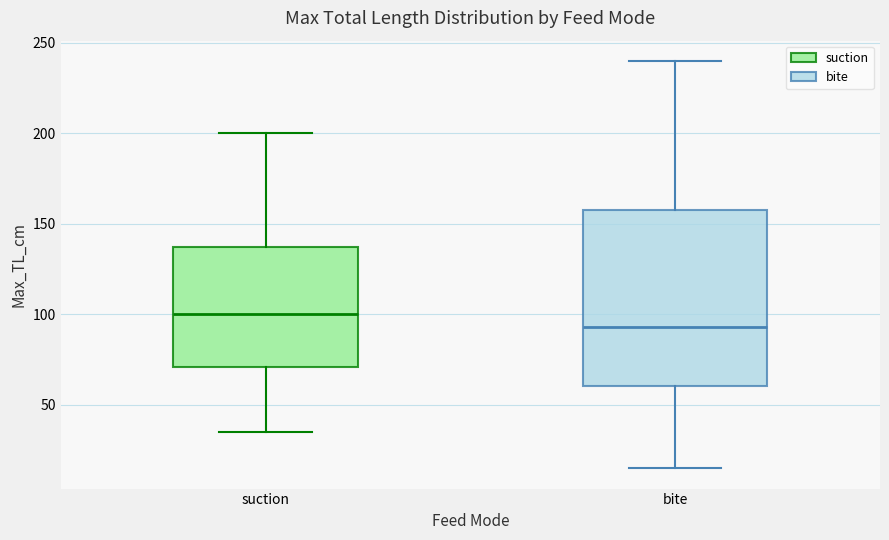

Reading left to right, transcribe this box plot: for each box, give where its median line is, the range the box spans, and where its two whiskers end, as read against the y-axis. The values are not printed on the chart, so give them approximately, as read against the axis.

suction: median 100, box 70 to 140, whiskers 35 to 200
bite: median 95, box 60 to 160, whiskers 15 to 240